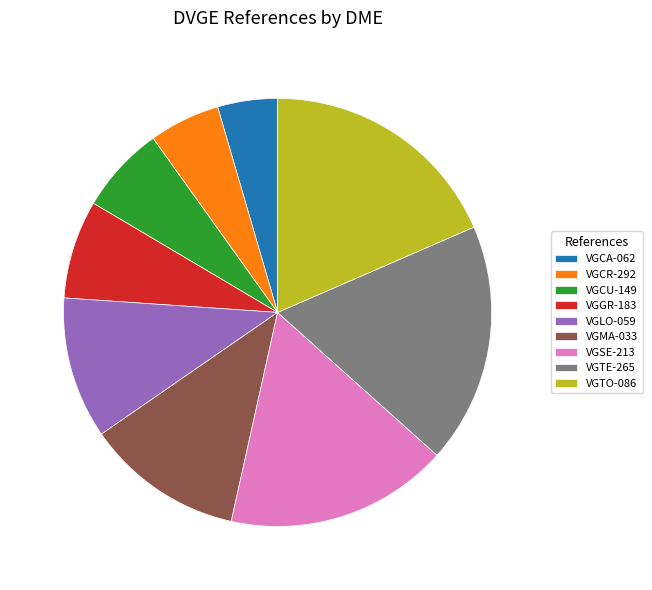

Approximately how many times larger is the value at VGCR-292 compared to VGSE-213?

0.3